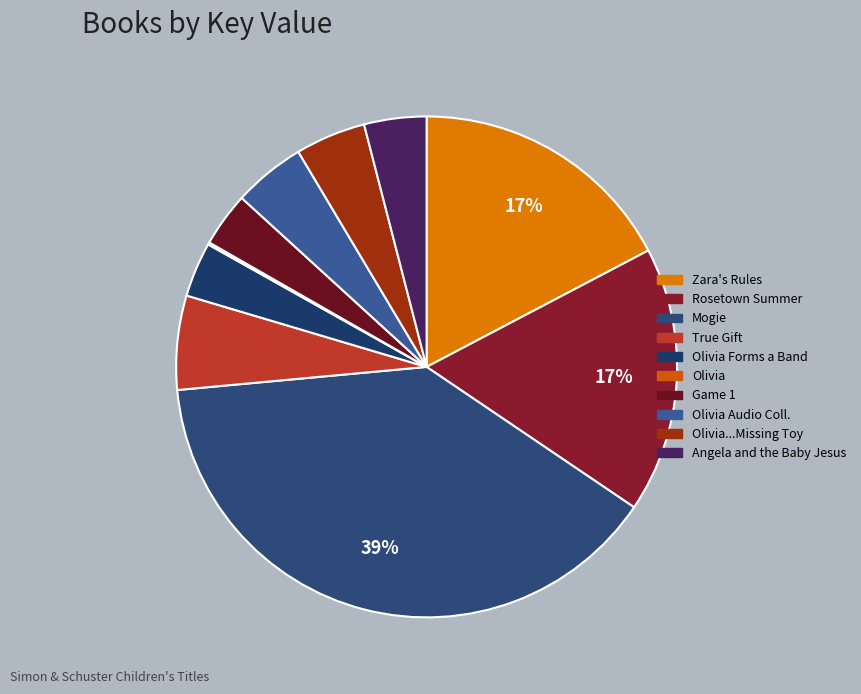

What is the largest slice in the pie chart?

Mogie